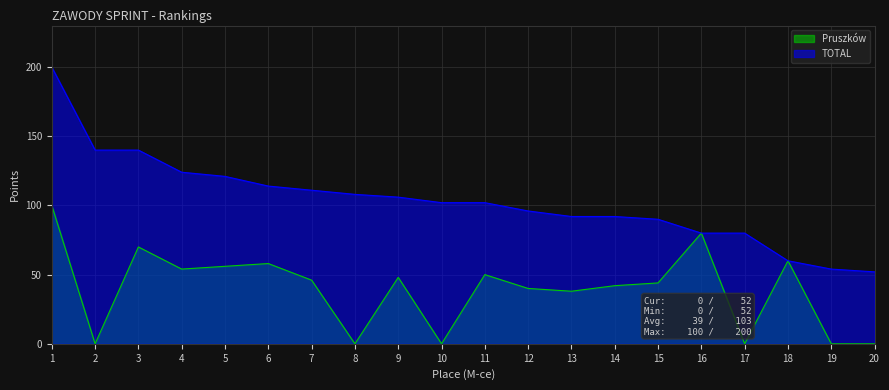

The value of TOTAL at 11 is 102. True or false?

True